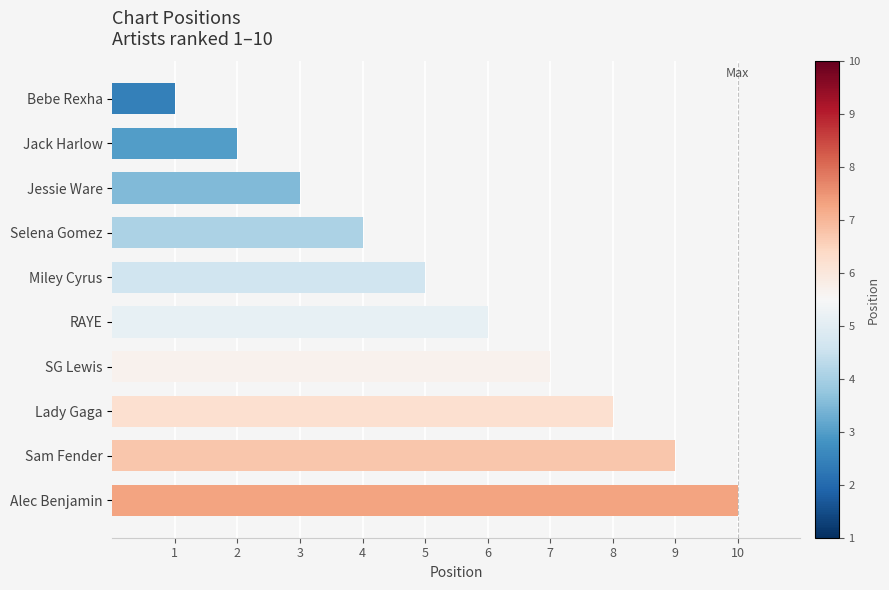

Read the value at Selena Gomez.

4